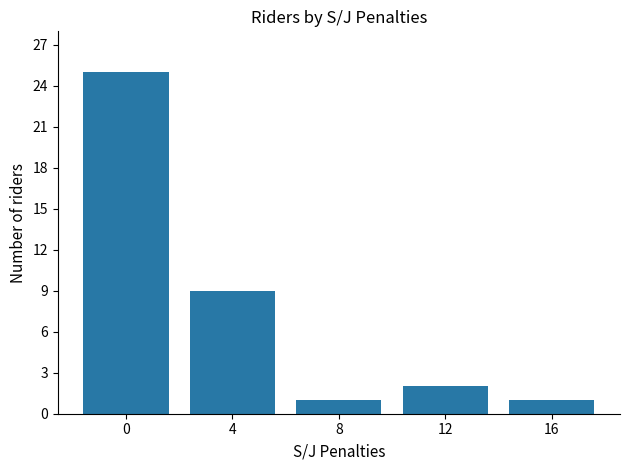

True or false: the data shows 42 at 0.

False